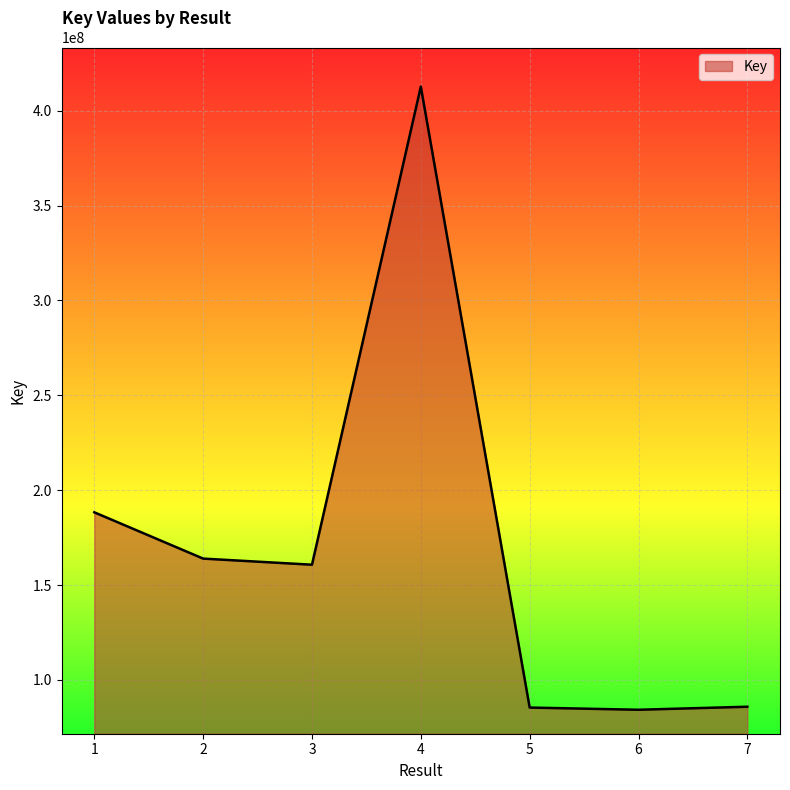

Does the chart have visible grid lines?

Yes